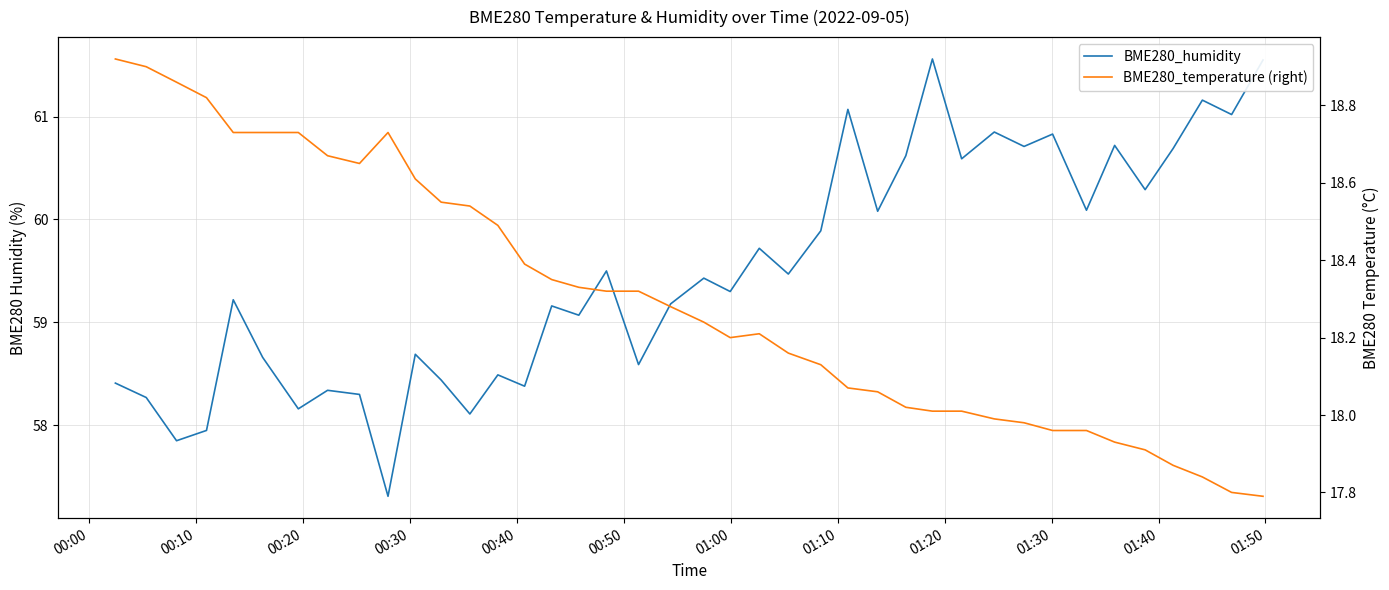

True or false: BME280_temperature (right) and BME280_humidity cross at least once.

False